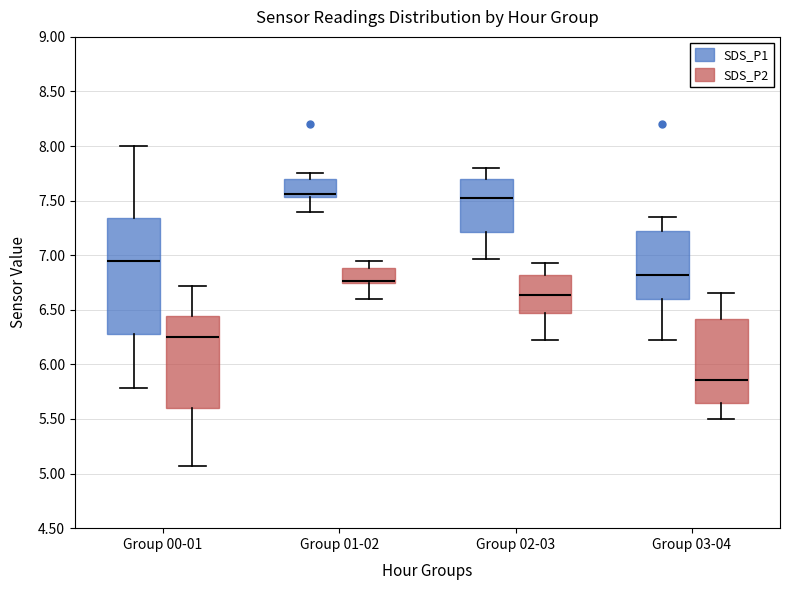

Comparing the boxes themselves (not the whiskers), which one is the tallest?

Group 00-01 (SDS_P1)